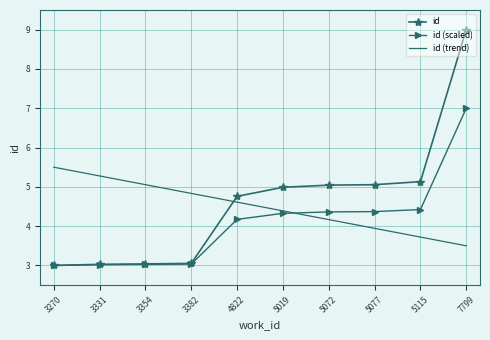

List the series in order of their peak value, lowest first.

id (trend), id (scaled), id